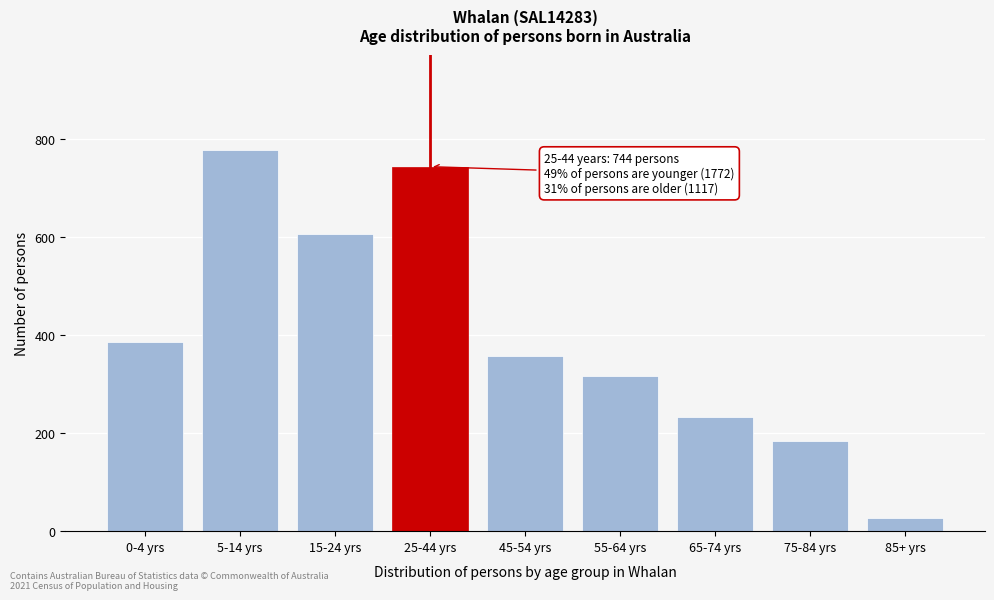

Reading right to left, extract all data points from this chart.

26	184	234	316	357	744	607	778	387